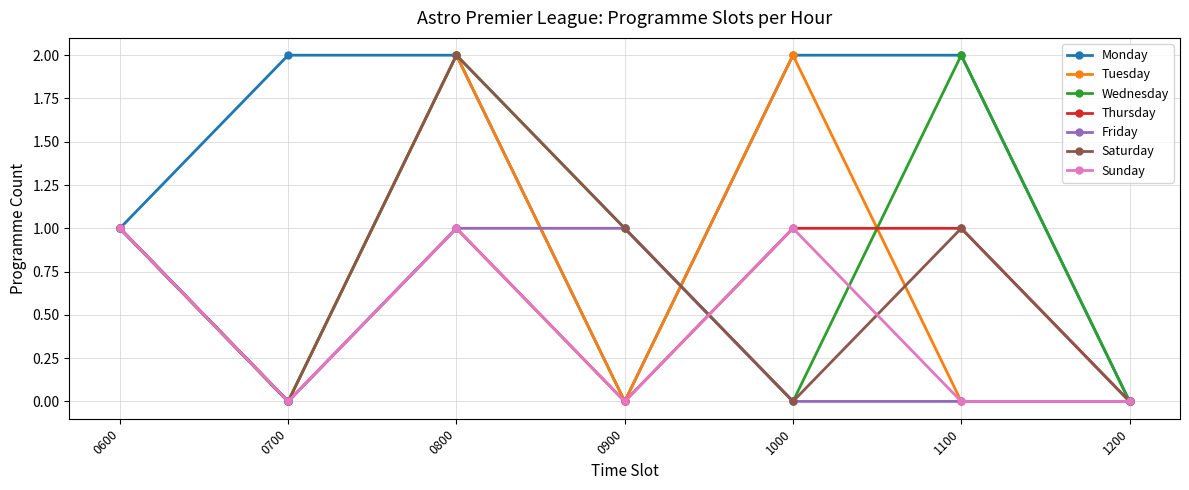

In Sunday, how many points are higher than both neighbors (excluding endpoints)?

2